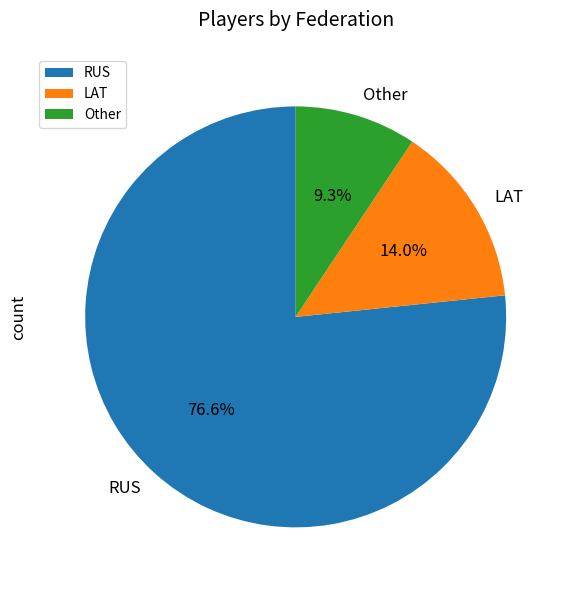

To the nearest percent, what is the average slice percentage?

33%